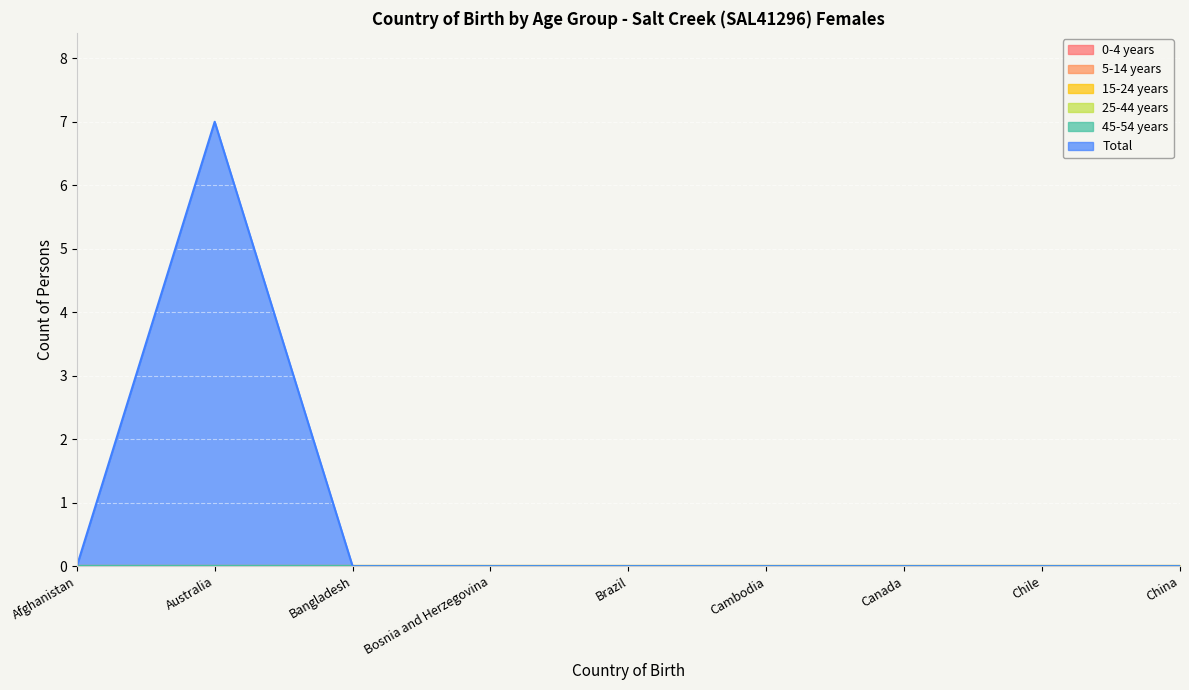

What are all the series names shown in the legend?

0-4 years, 5-14 years, 15-24 years, 25-44 years, 45-54 years, Total